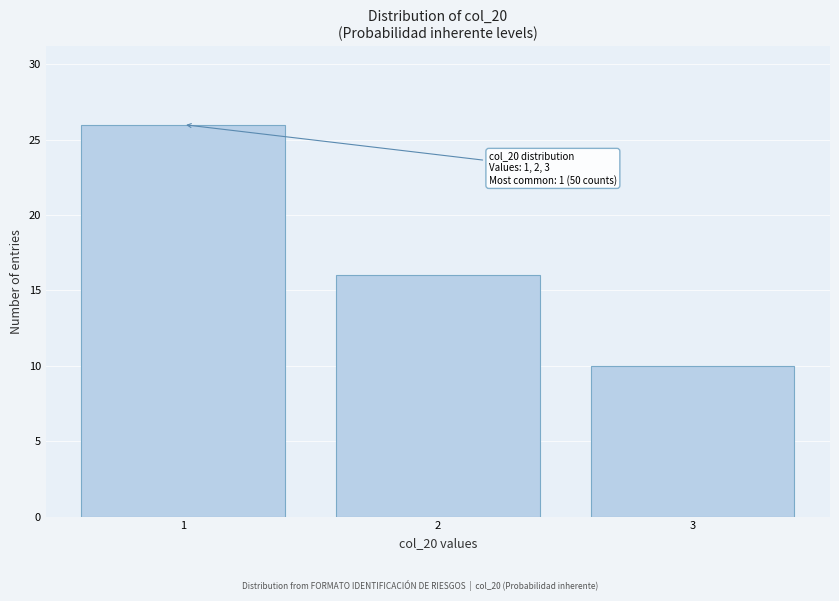

Reading right to left, what are all the values shown in this chart?

3=10	2=16	1=26